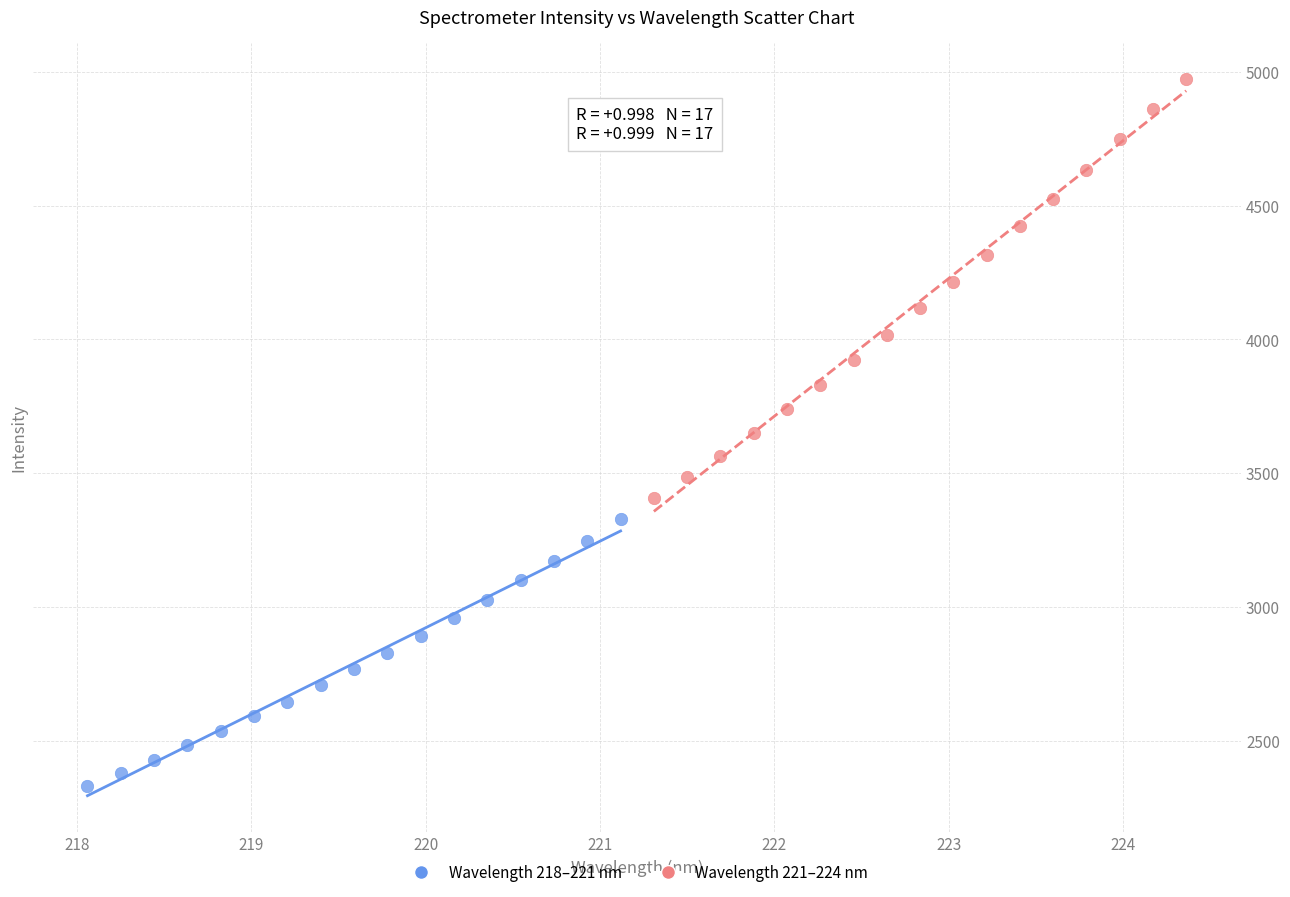

What are all the series names shown in the legend?

Wavelength 218–221 nm, Wavelength 221–224 nm